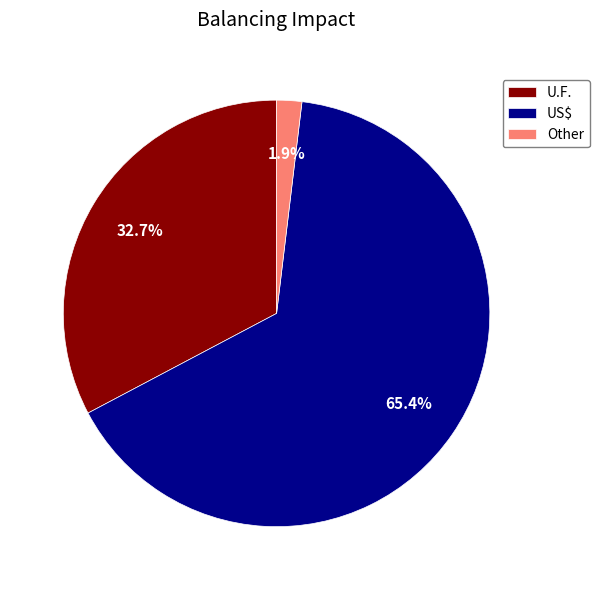

Is there a majority slice in this chart?

Yes